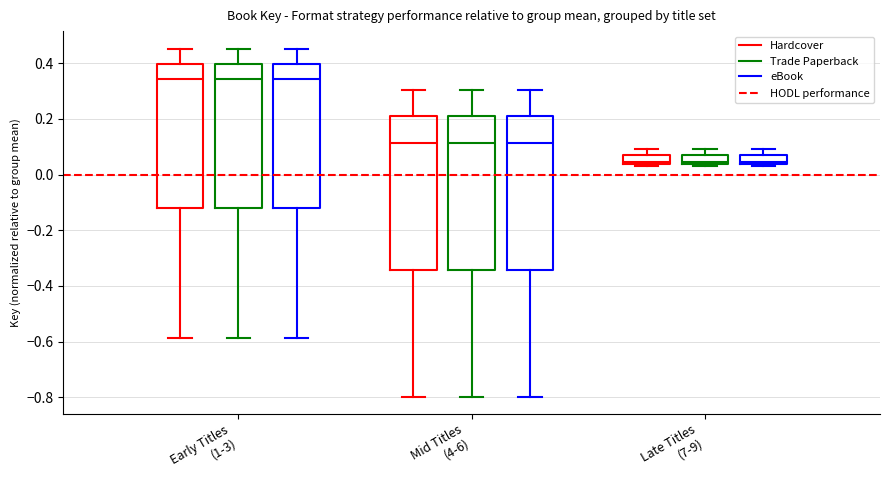

Reading left to right, transcribe this box plot: for each box, give where its median line is, the range the box spans, and where its two whiskers end, as read against the y-axis. The values are not printed on the chart, so give them approximately, as read against the axis.

Early Titles (1-3) (Hardcover): median 0.34, box -0.12 to 0.40, whiskers -0.58 to 0.46
Early Titles (1-3) (Trade Paperback): median 0.34, box -0.12 to 0.40, whiskers -0.58 to 0.46
Early Titles (1-3) (eBook): median 0.34, box -0.12 to 0.40, whiskers -0.58 to 0.46
Mid Titles (4-6) (Hardcover): median 0.12, box -0.34 to 0.20, whiskers -0.80 to 0.30
Mid Titles (4-6) (Trade Paperback): median 0.12, box -0.34 to 0.20, whiskers -0.80 to 0.30
Mid Titles (4-6) (eBook): median 0.12, box -0.34 to 0.20, whiskers -0.80 to 0.30
Late Titles (7-9) (Hardcover): median 0.04 (just above the box's lower edge), box 0.04 to 0.06, whiskers 0.04 (just below the box's lower edge) to 0.10
Late Titles (7-9) (Trade Paperback): median 0.04 (just above the box's lower edge), box 0.04 to 0.06, whiskers 0.04 (just below the box's lower edge) to 0.10
Late Titles (7-9) (eBook): median 0.04 (just above the box's lower edge), box 0.04 to 0.06, whiskers 0.04 (just below the box's lower edge) to 0.10